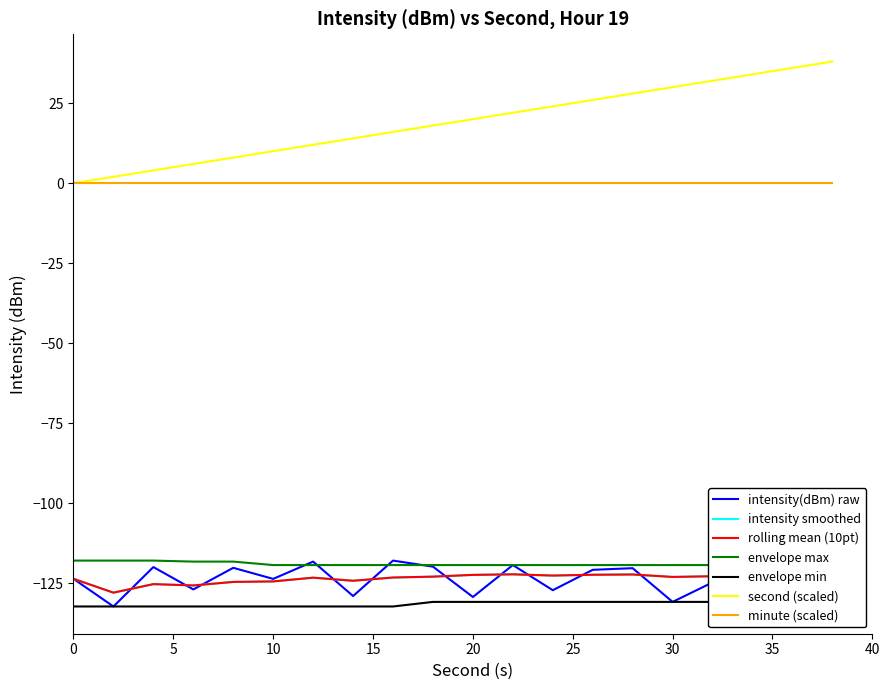

Which series has the largest range (max minus min)?

second (scaled)